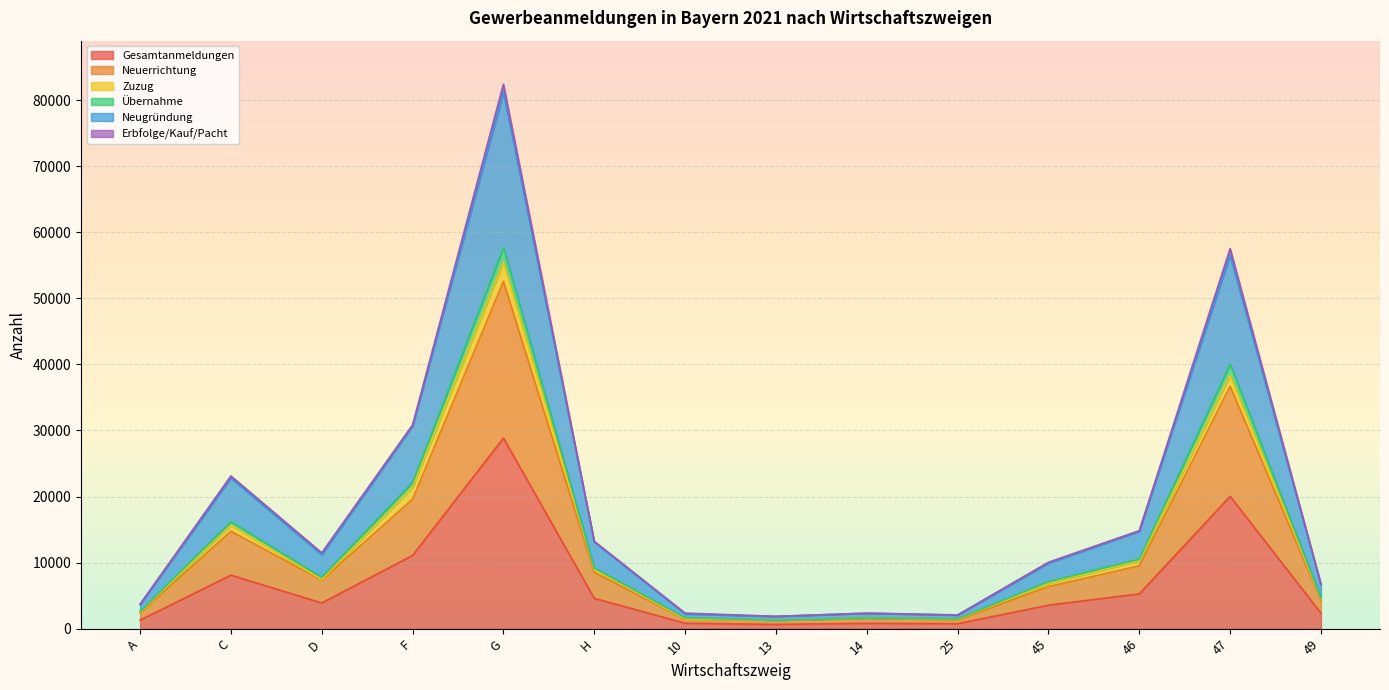

Where is the first local maximum for Übernahme?

C